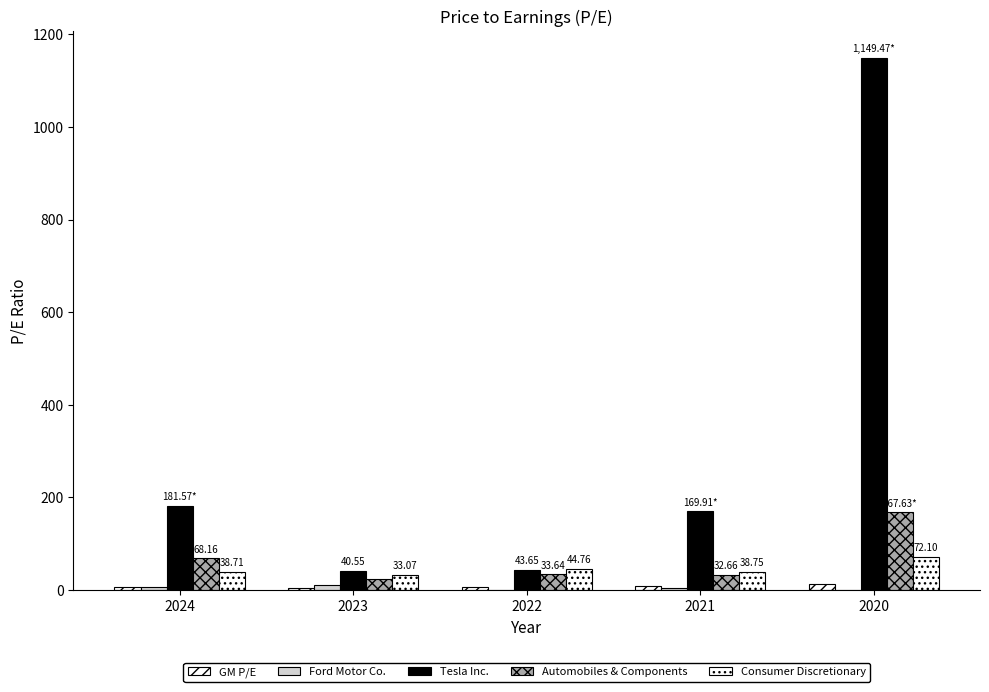

How many data points does each series have?

5